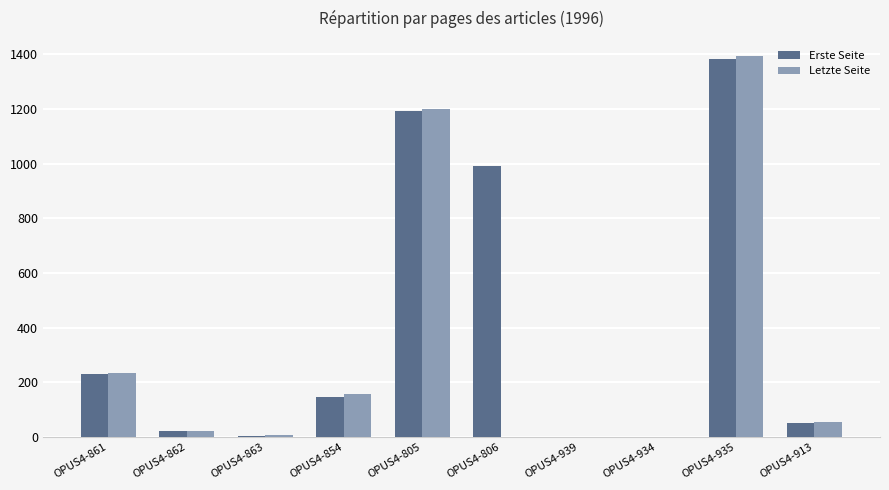

Which series has the widest spread of values?

Letzte Seite